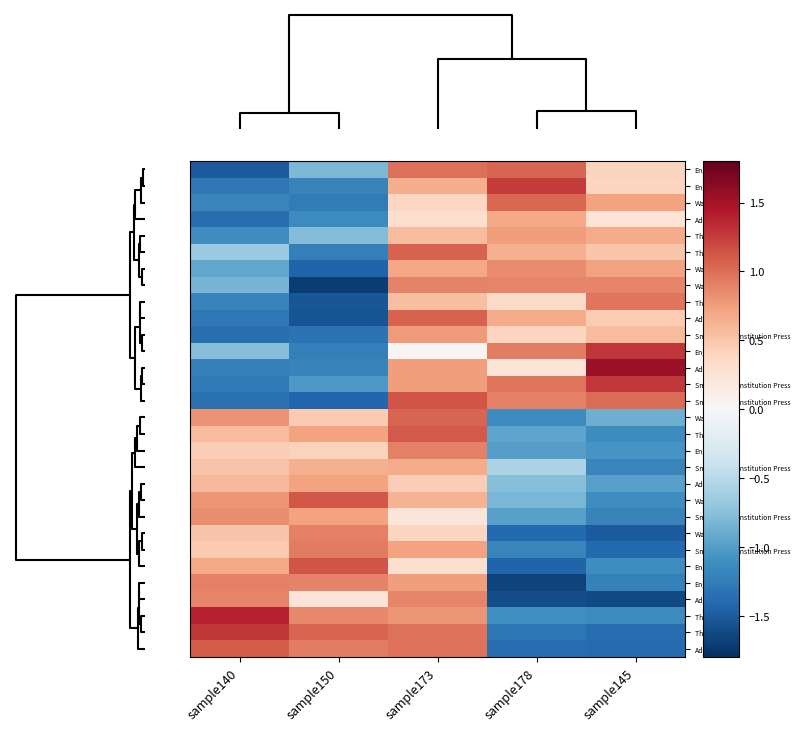

At how many categories does at least one series exceed 1?

5